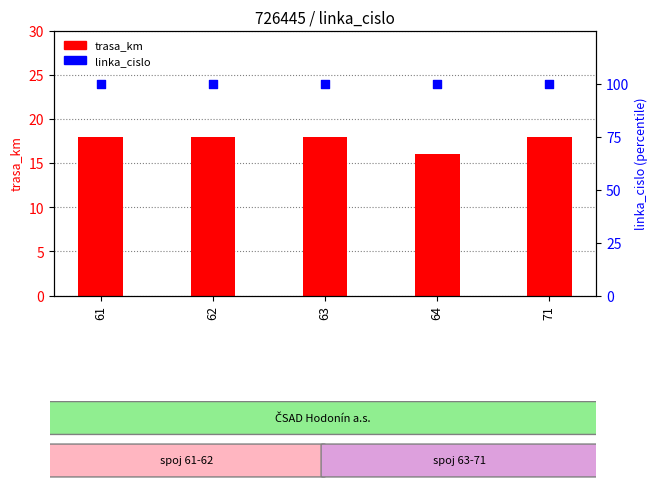

What are all the series names shown in the legend?

trasa_km, linka_cislo